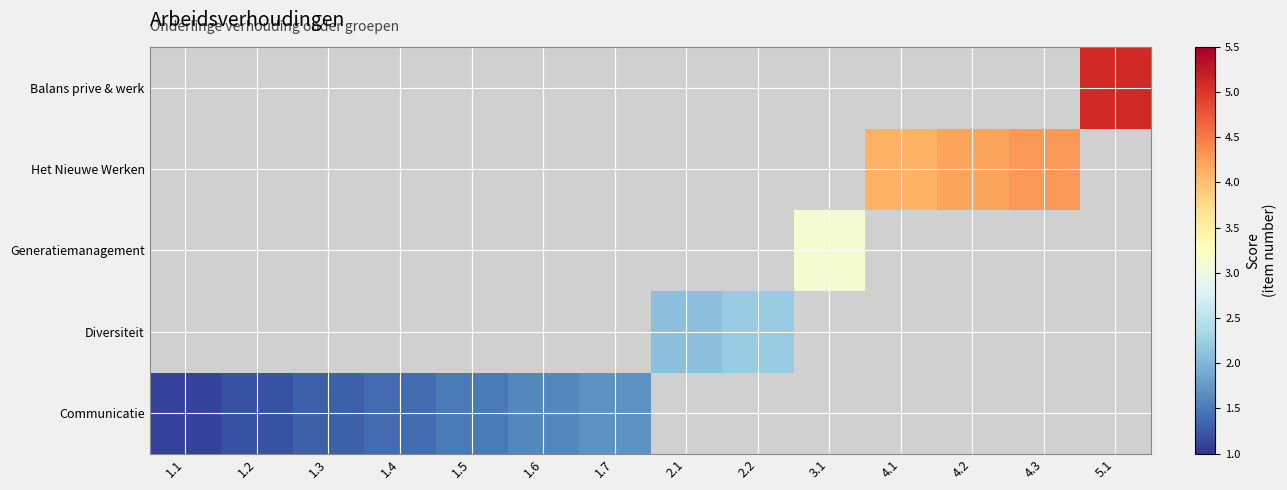

Reading left to right, list all the values displayed in this chart.

Communicatie: 1.1=1.1	1.2=1.2	1.3=1.3	1.4=1.4	1.5=1.5	1.6=1.6	1.7=1.7	2.1=0.0	2.2=0.0	3.1=0.0	4.1=0.0	4.2=0.0	4.3=0.0	5.1=0.0
Diversiteit: 1.1=0.0	1.2=0.0	1.3=0.0	1.4=0.0	1.5=0.0	1.6=0.0	1.7=0.0	2.1=2.1	2.2=2.2	3.1=0.0	4.1=0.0	4.2=0.0	4.3=0.0	5.1=0.0
Generatiemanagement: 1.1=0.0	1.2=0.0	1.3=0.0	1.4=0.0	1.5=0.0	1.6=0.0	1.7=0.0	2.1=0.0	2.2=0.0	3.1=3.1	4.1=0.0	4.2=0.0	4.3=0.0	5.1=0.0
Het Nieuwe Werken: 1.1=0.0	1.2=0.0	1.3=0.0	1.4=0.0	1.5=0.0	1.6=0.0	1.7=0.0	2.1=0.0	2.2=0.0	3.1=0.0	4.1=4.1	4.2=4.2	4.3=4.3	5.1=0.0
Balans prive & werk: 1.1=0.0	1.2=0.0	1.3=0.0	1.4=0.0	1.5=0.0	1.6=0.0	1.7=0.0	2.1=0.0	2.2=0.0	3.1=0.0	4.1=0.0	4.2=0.0	4.3=0.0	5.1=5.1